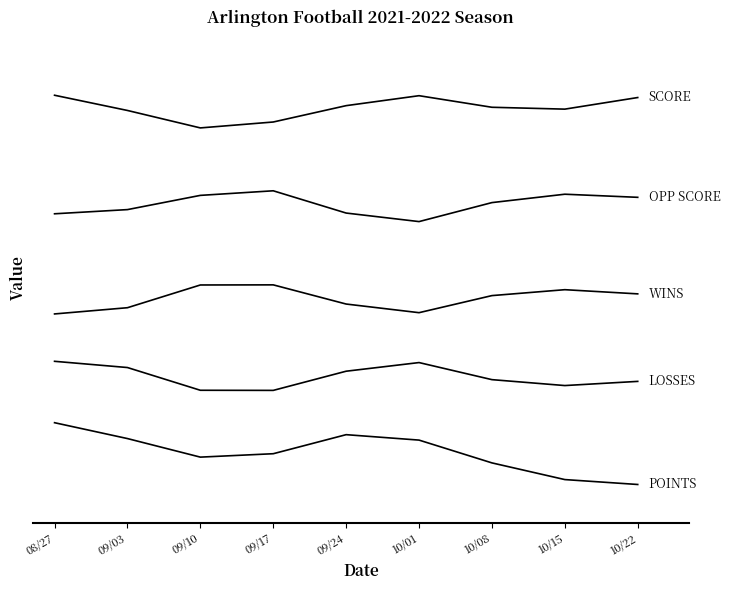

At which category is the sum across all series the highest?

08/27